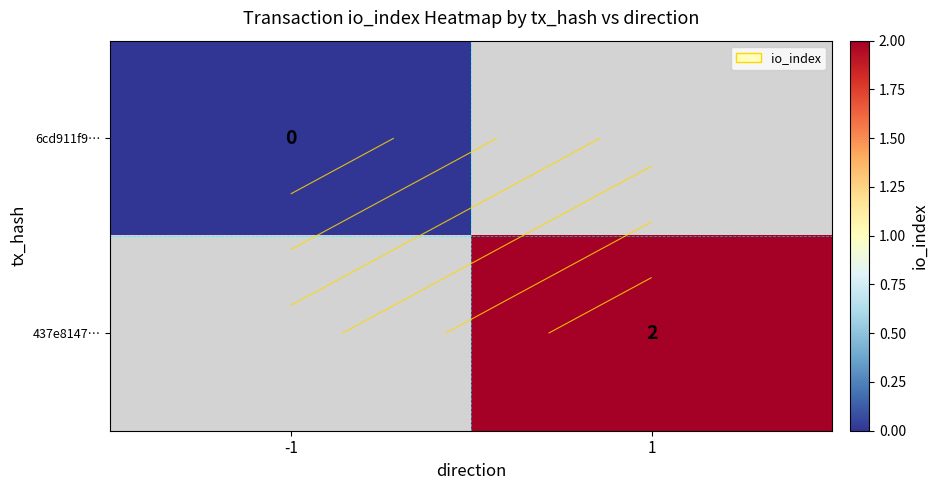

Rank the categories by 6cd911f9… value from highest to lowest.

-1, 1